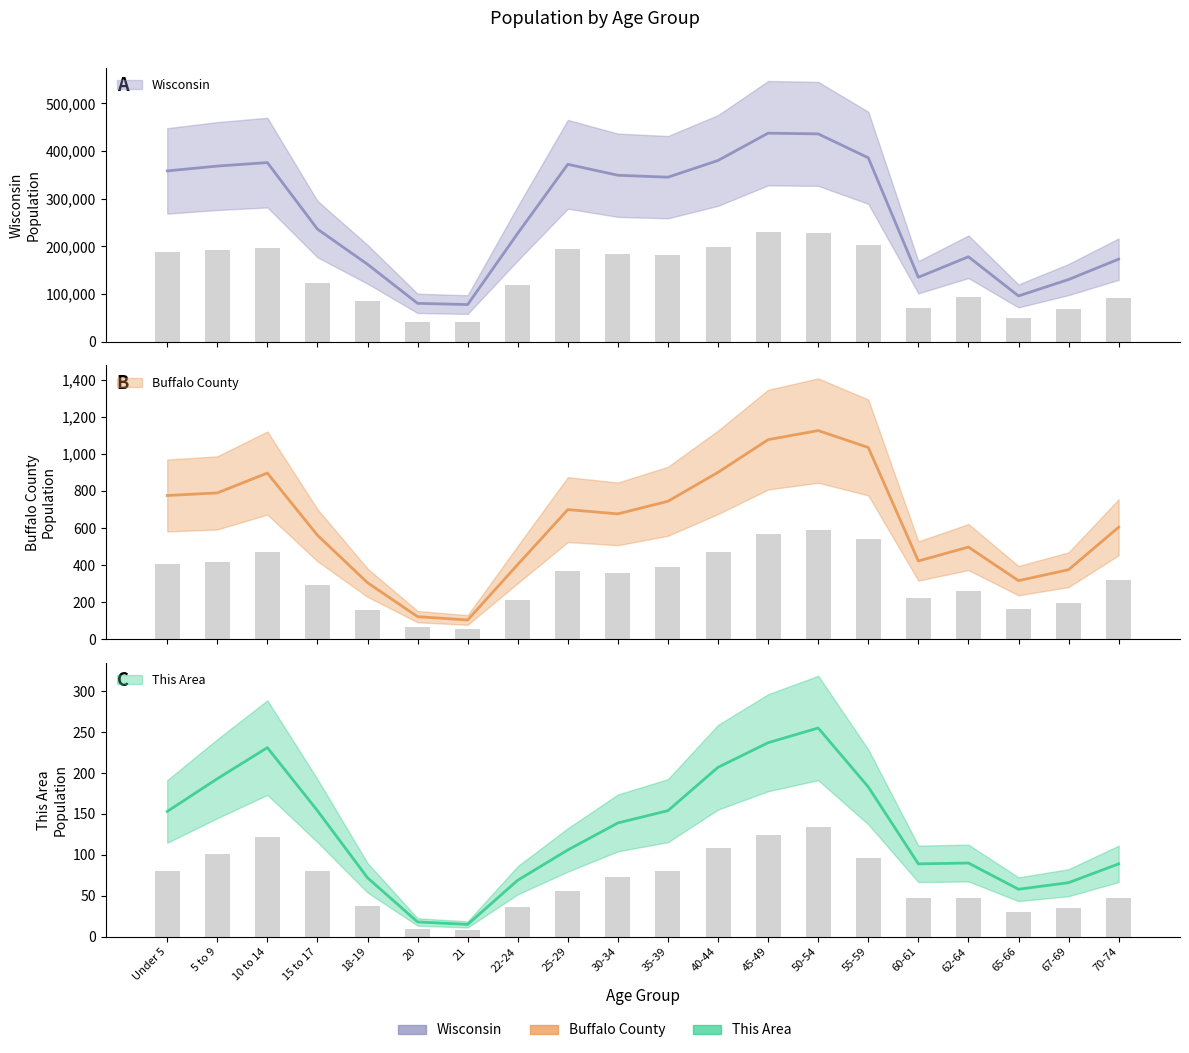

How many data points in This Area are above 139?

9